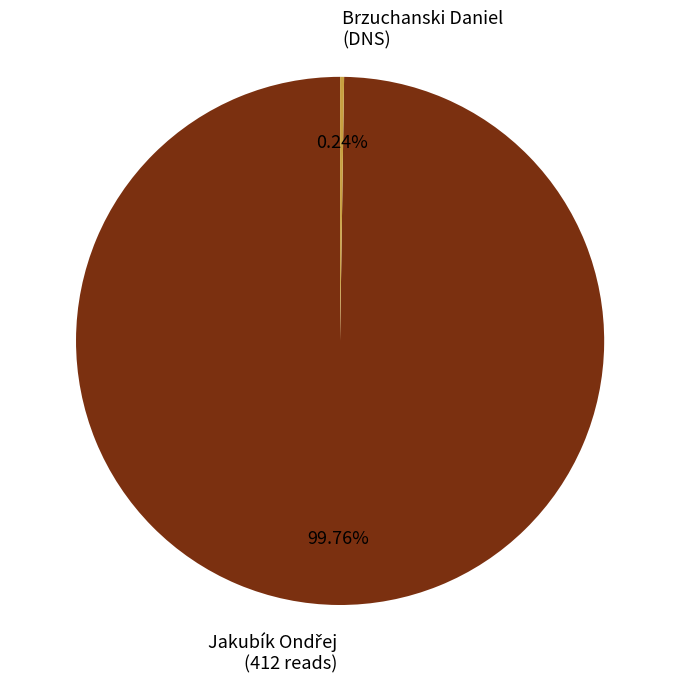

Is there a majority slice in this chart?

Yes